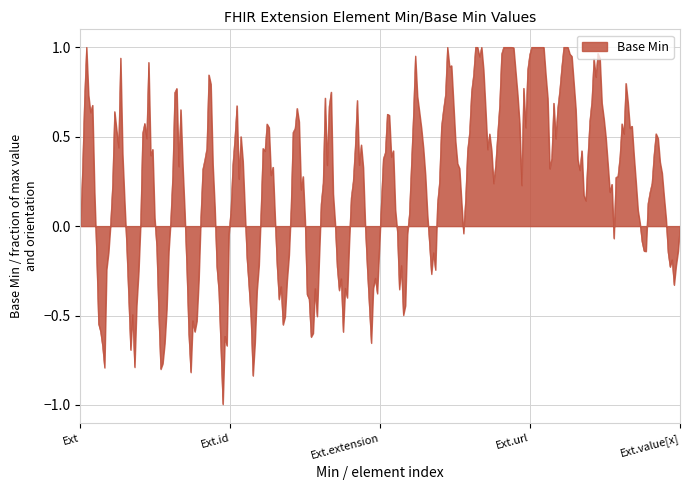

How many distinct data groups are displayed?

1